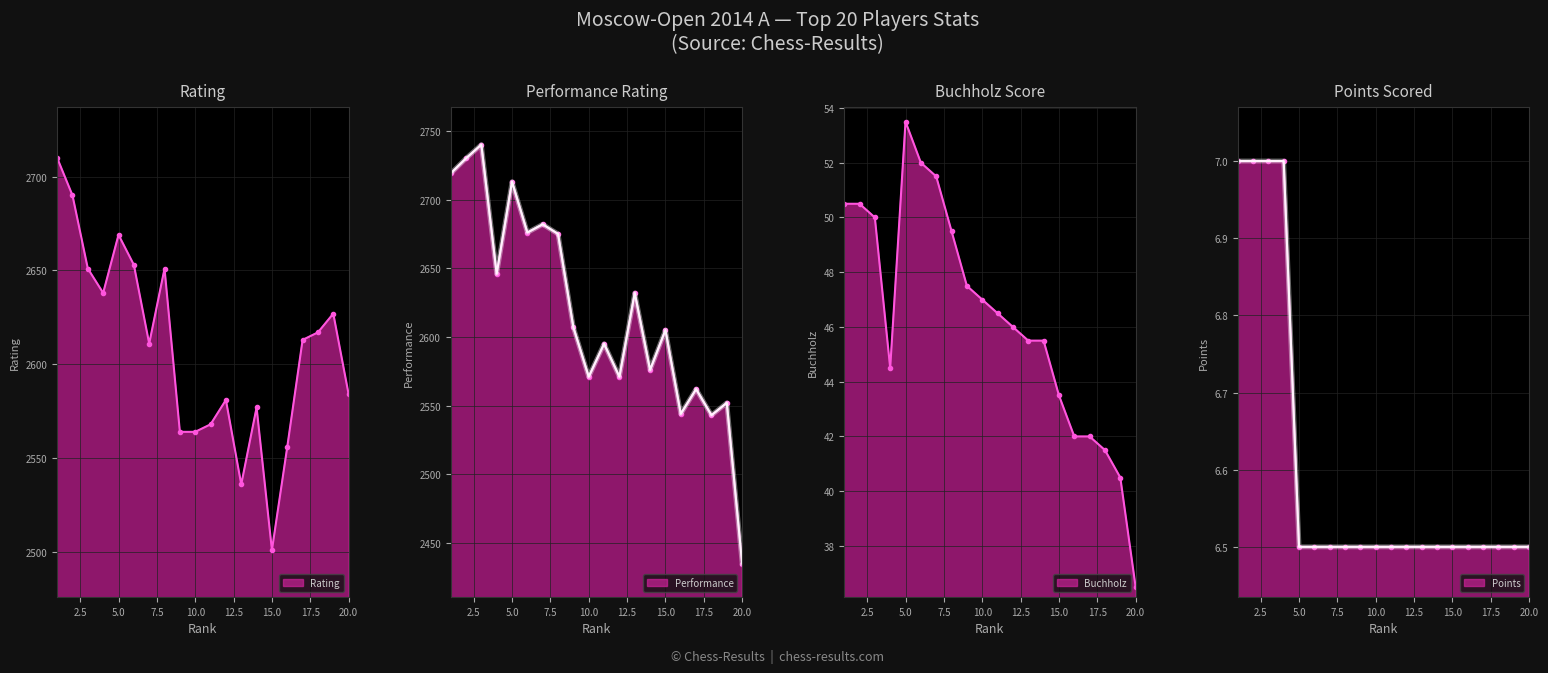

What is the total value across all series at 20?

5062.0